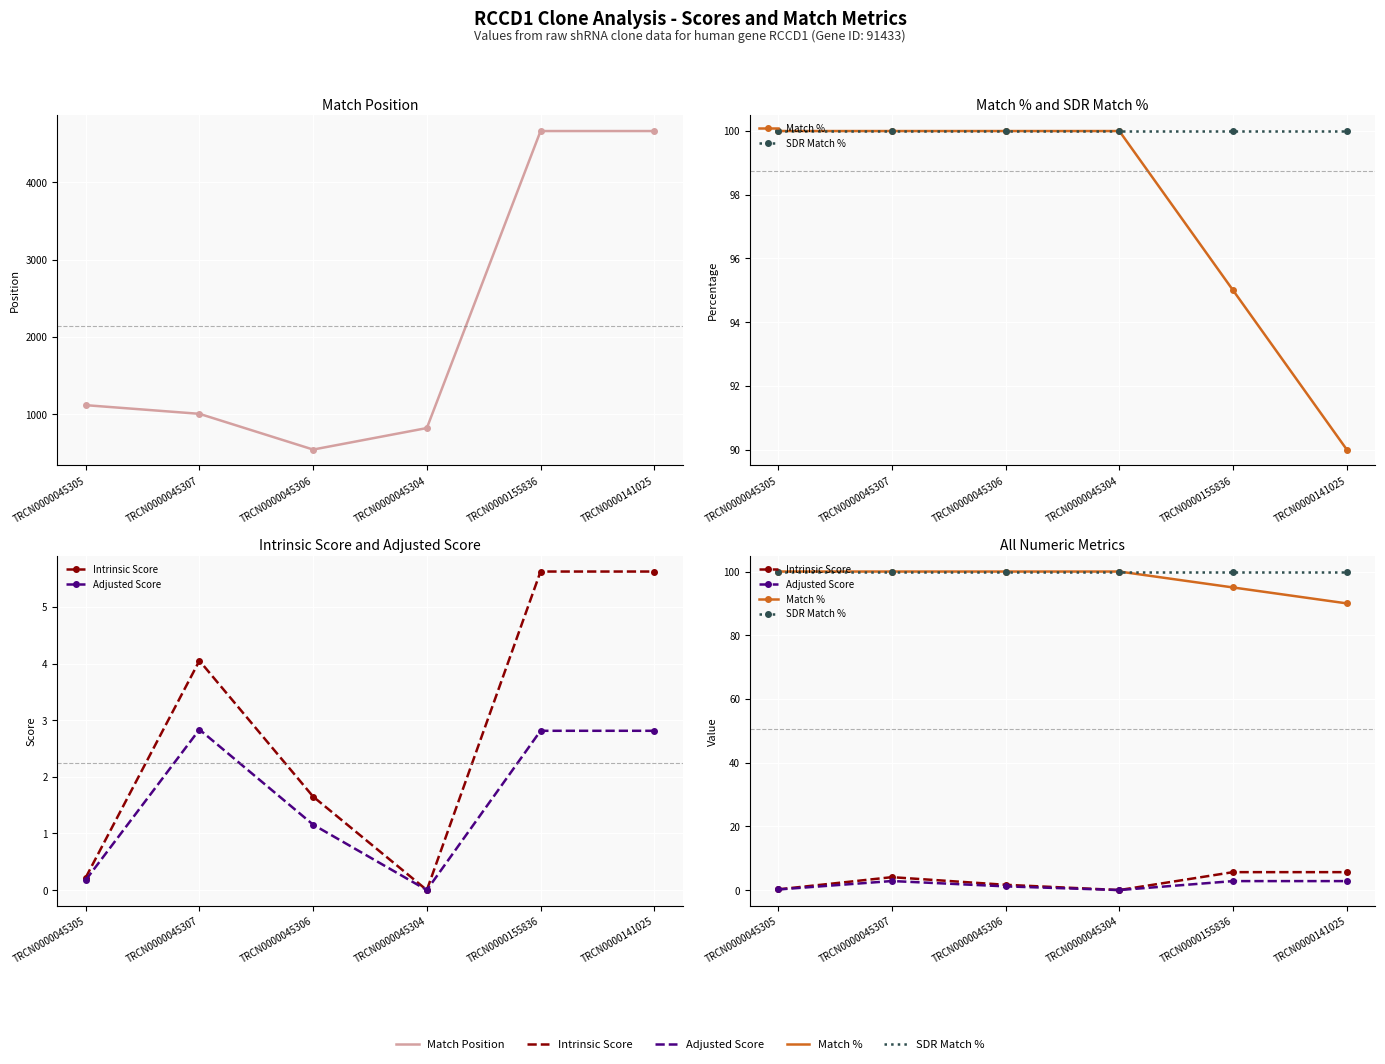

What are all the series names shown in the legend?

Match Position, Match %, SDR Match %, Intrinsic Score, Adjusted Score